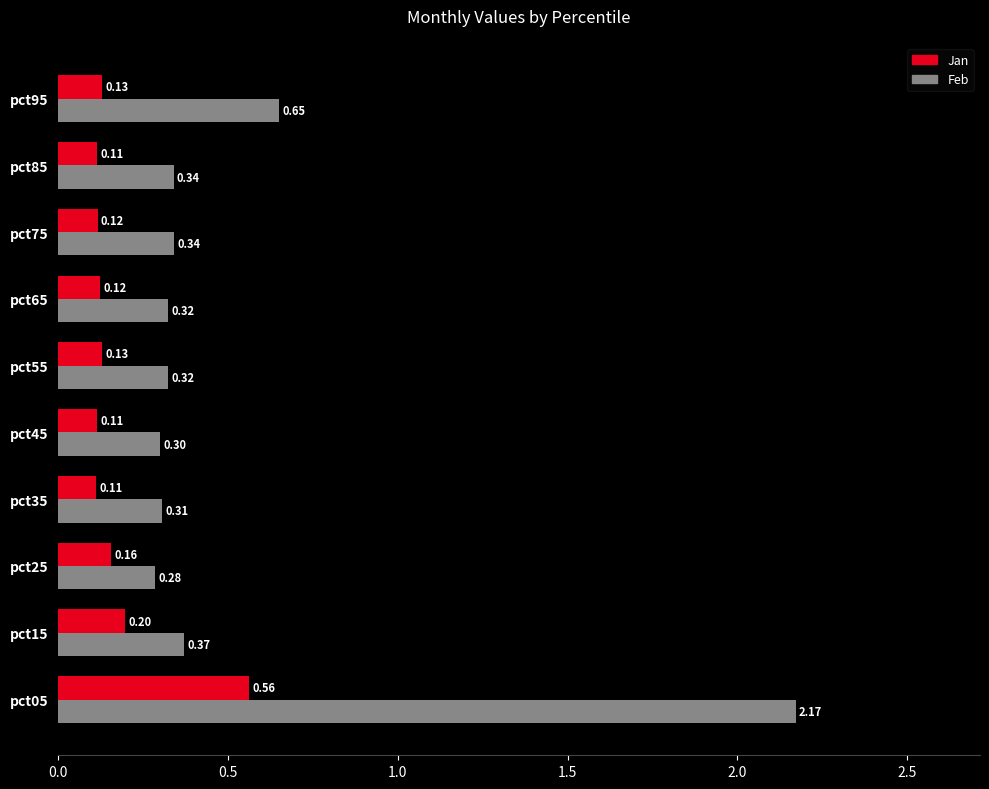

How many Feb values are between 0 and 1?

9